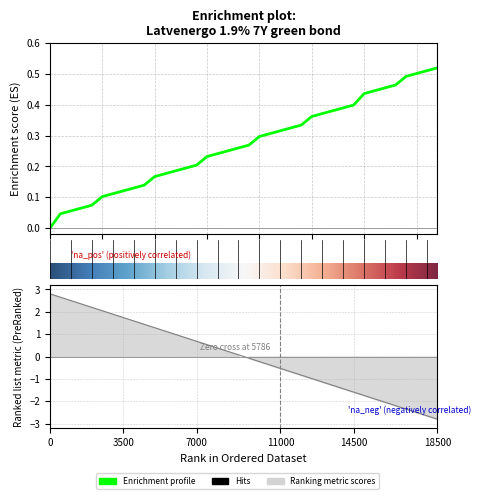

What is the greatest value displayed?

0.5